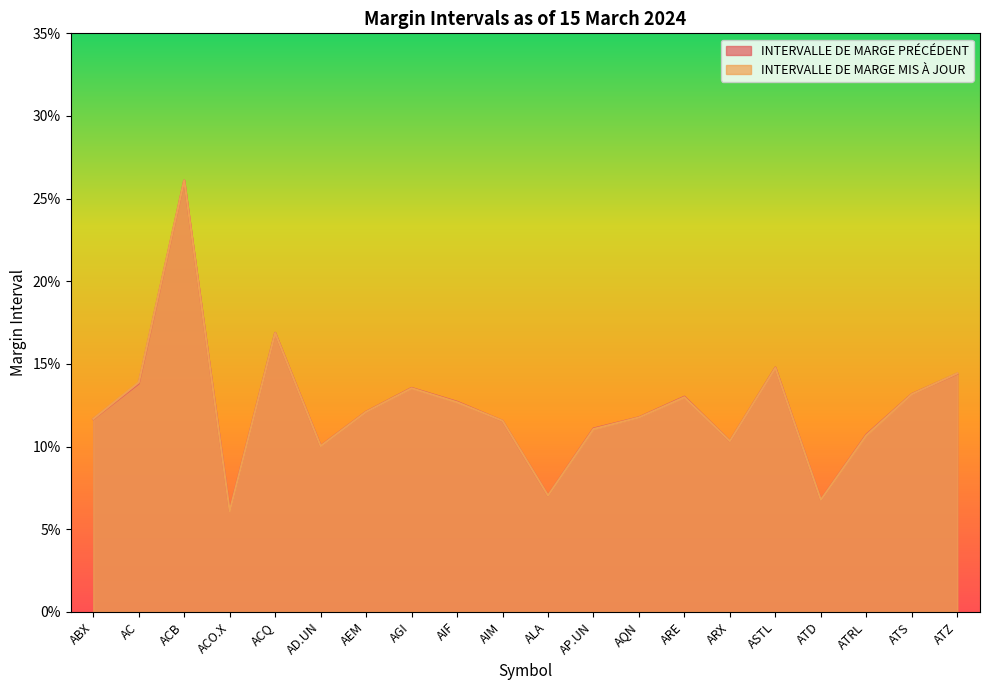

Is it true that INTERVALLE DE MARGE MIS À JOUR equals 0.1 at AQN?

True